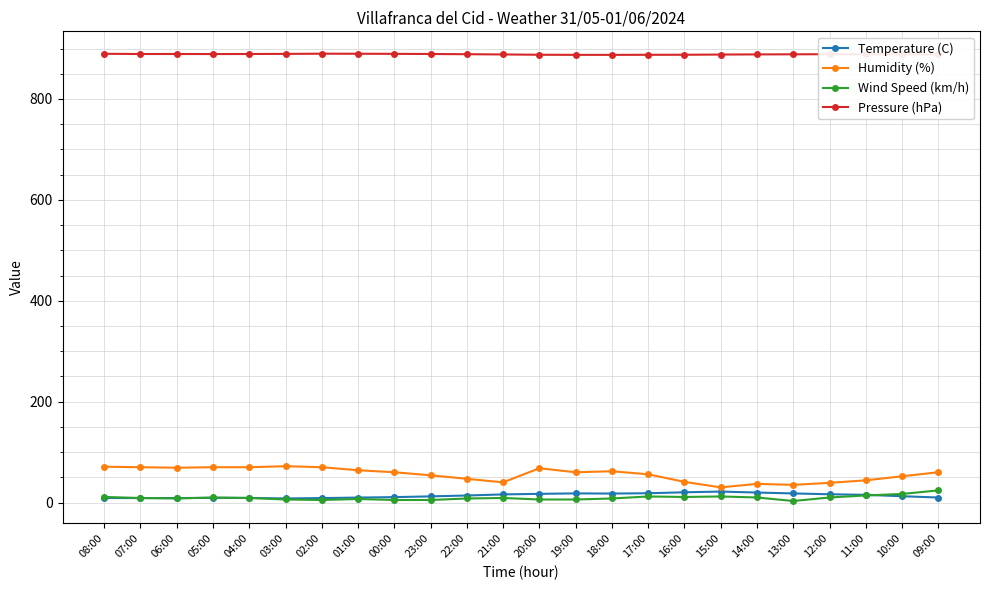

What is the label of the 14th point from the left?

19:00